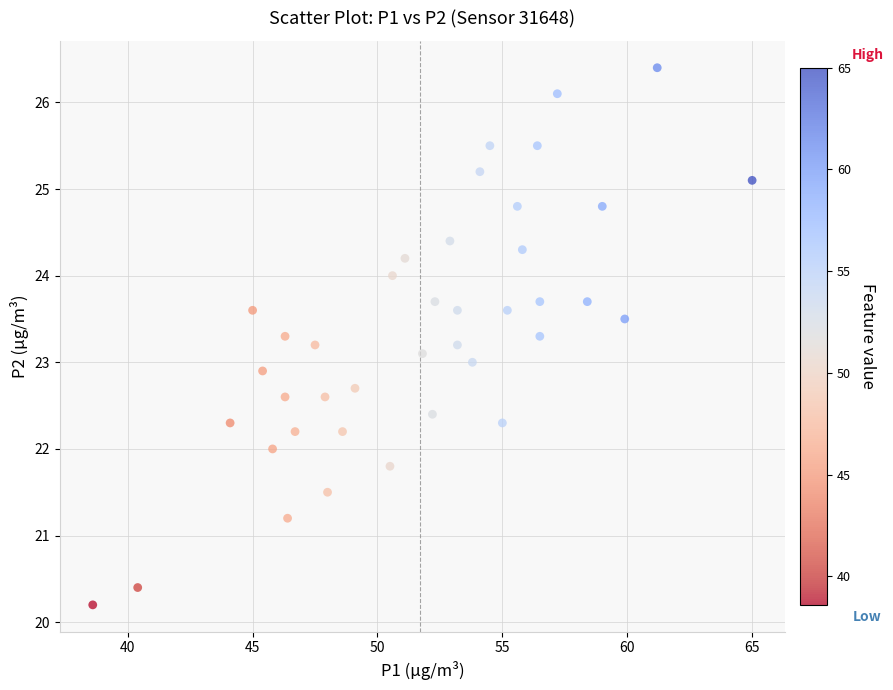

What is the range of X values (max minus min)?

26.4